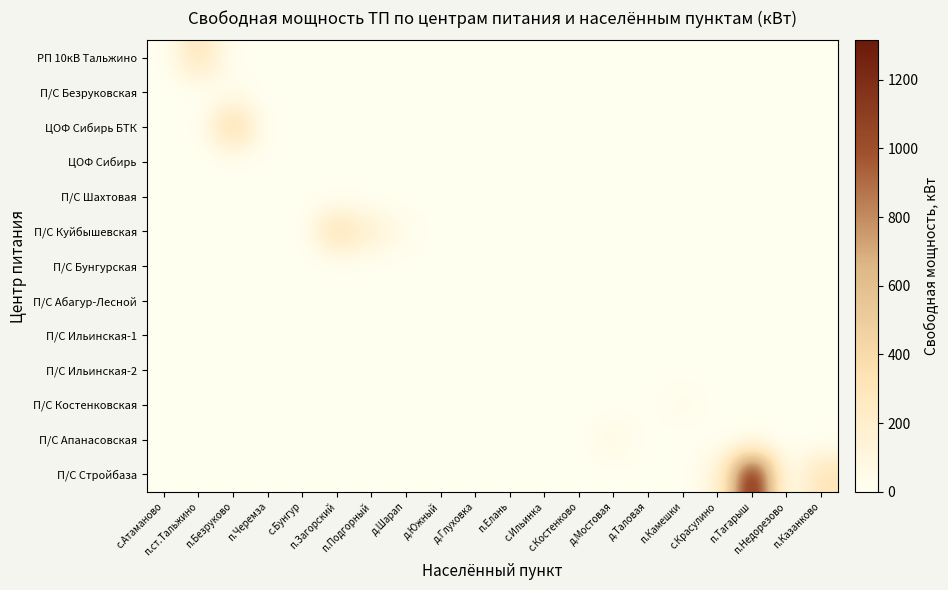

Which series has the largest total across all categories?

П/С Стройбаза